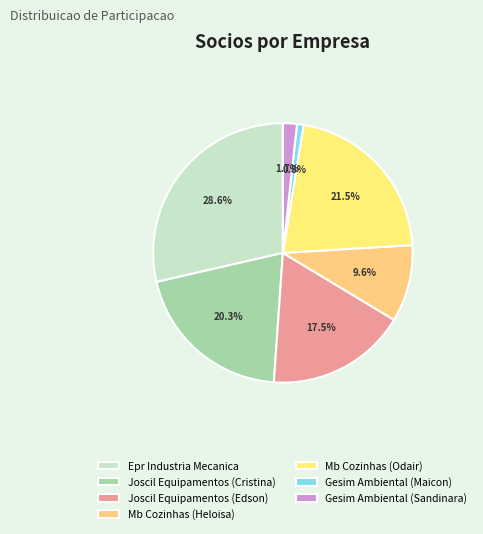

To the nearest percent, what is the average slice percentage?

14%